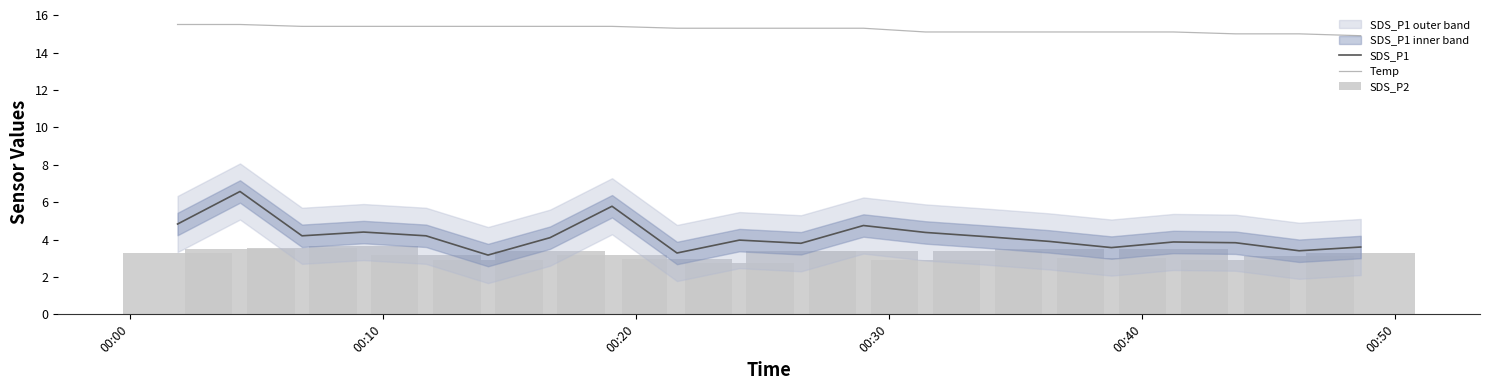

What are all the series names shown in the legend?

SDS_P1, Temp, SDS_P2